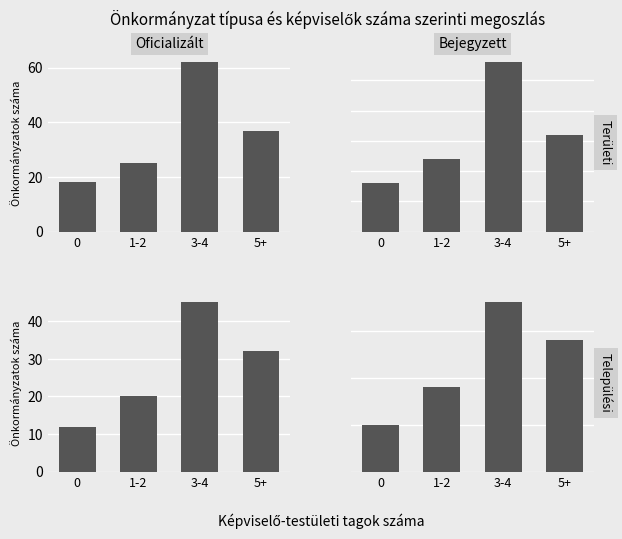

Reading right to left, transcribe all the data shown in this chart.

Oficializált / Területi: 37	62	25	18
Bejegyzett / Területi: 16	28	12	8
Oficializált / Települési: 32	45	20	12
Bejegyzett / Települési: 14	18	9	5